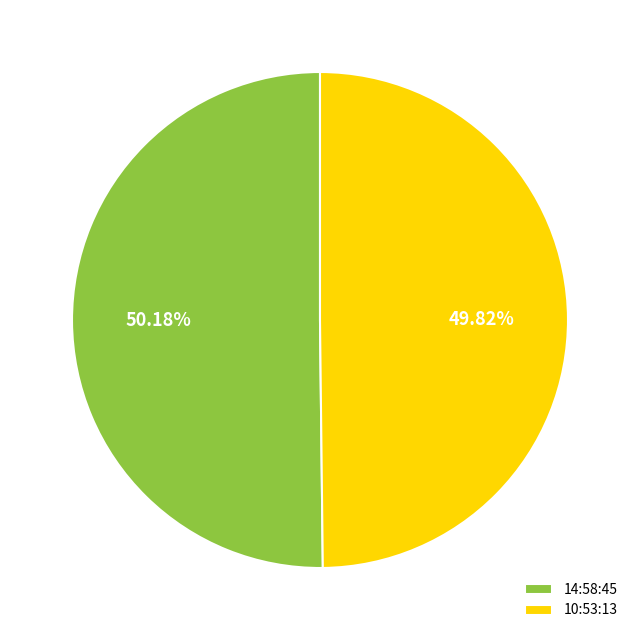

To the nearest percent, what percentage of the pie is 10:53:13?

50%